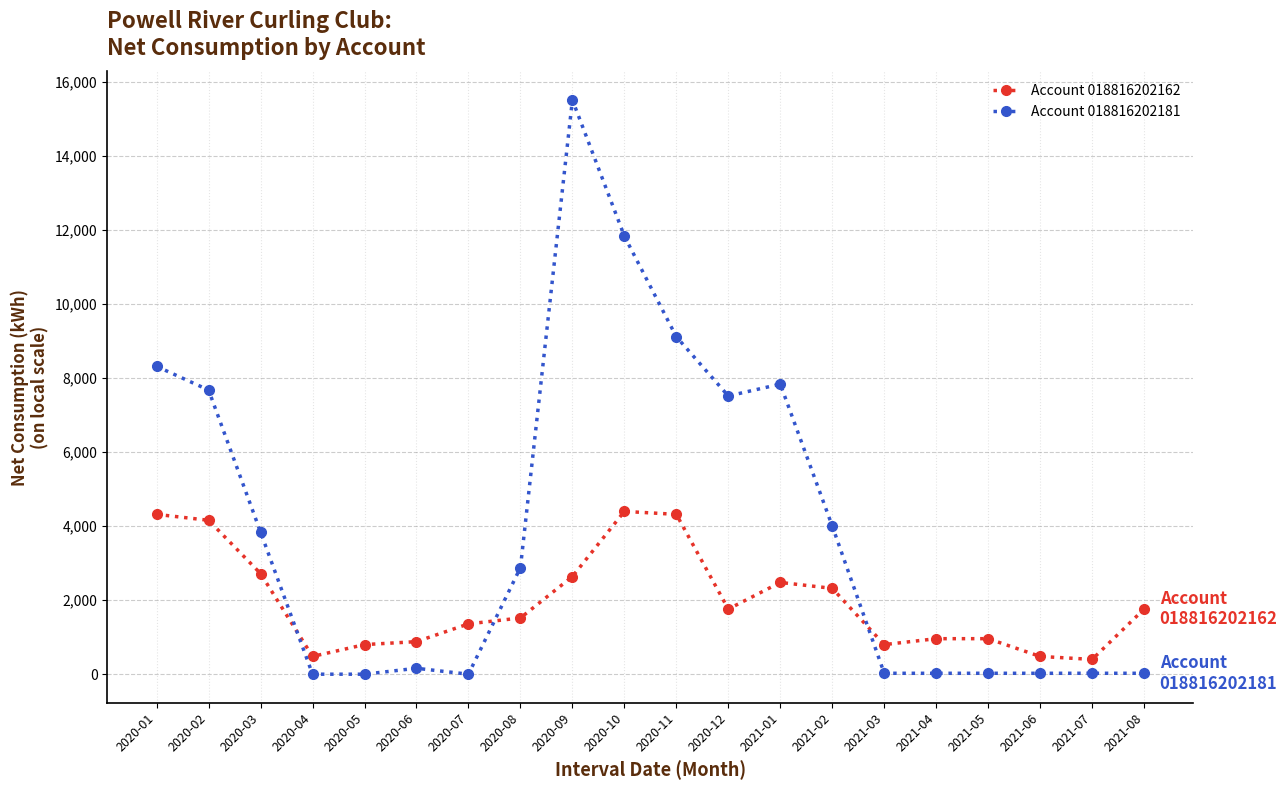

Read the Account 018816202181 value at 2021-04.

24.4